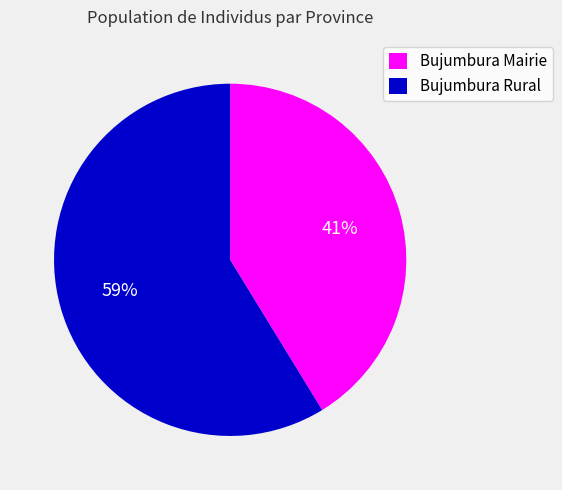

True or false: Bujumbura Rural accounts for 66% of the total.

False